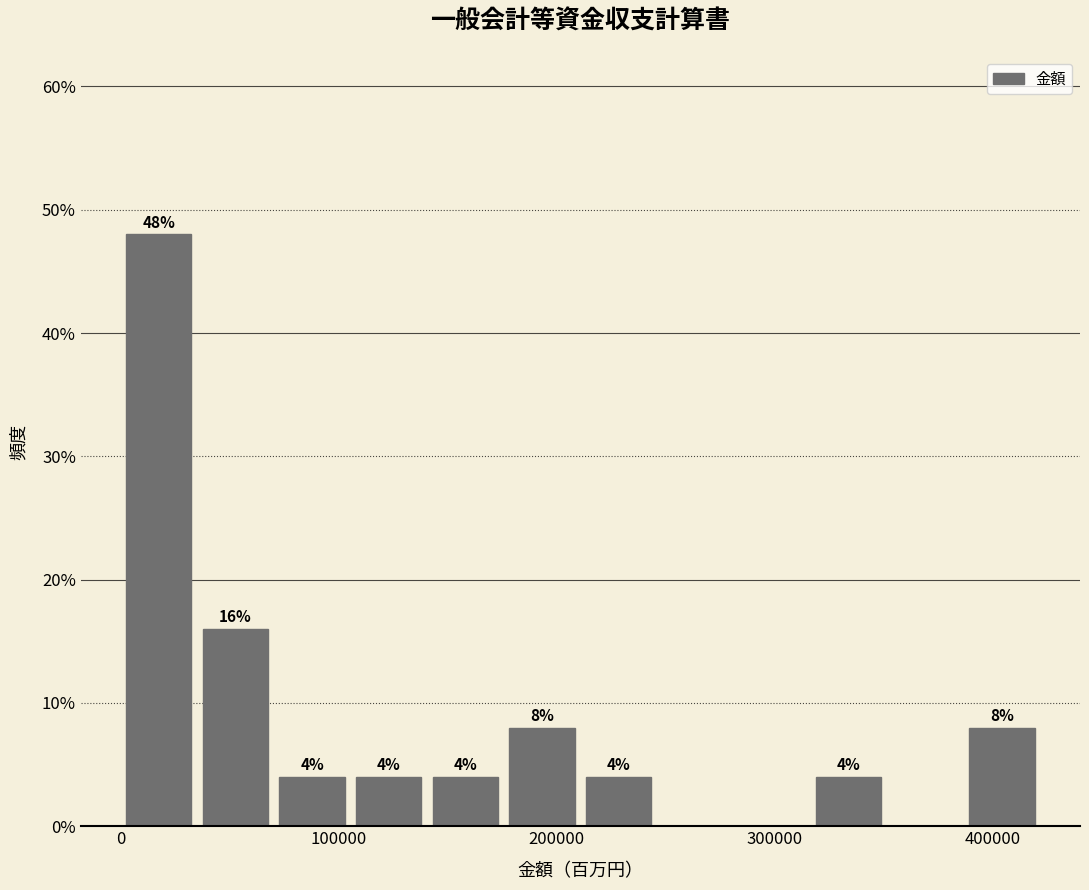

Read against the x-axis, roughly where is the centre of the tallest bar?

20000